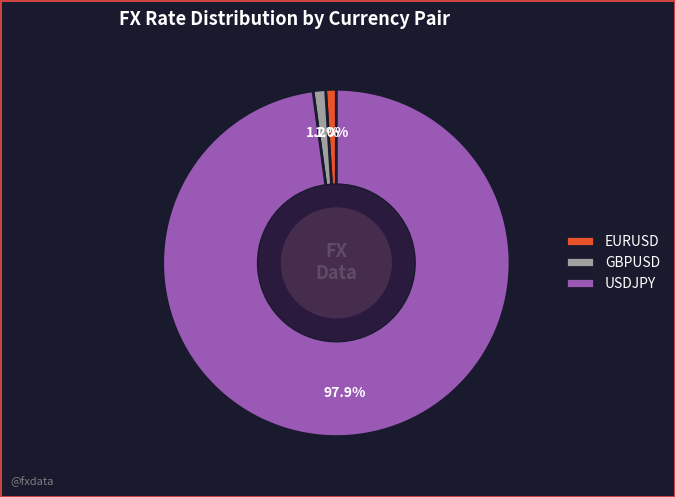

How many segments does this pie chart have?

3